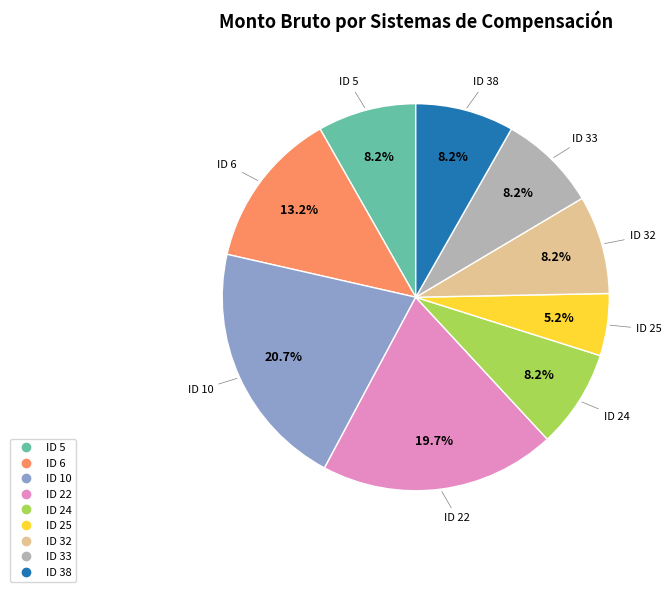

To the nearest percent, what percentage of the pie is ID 5?

8%